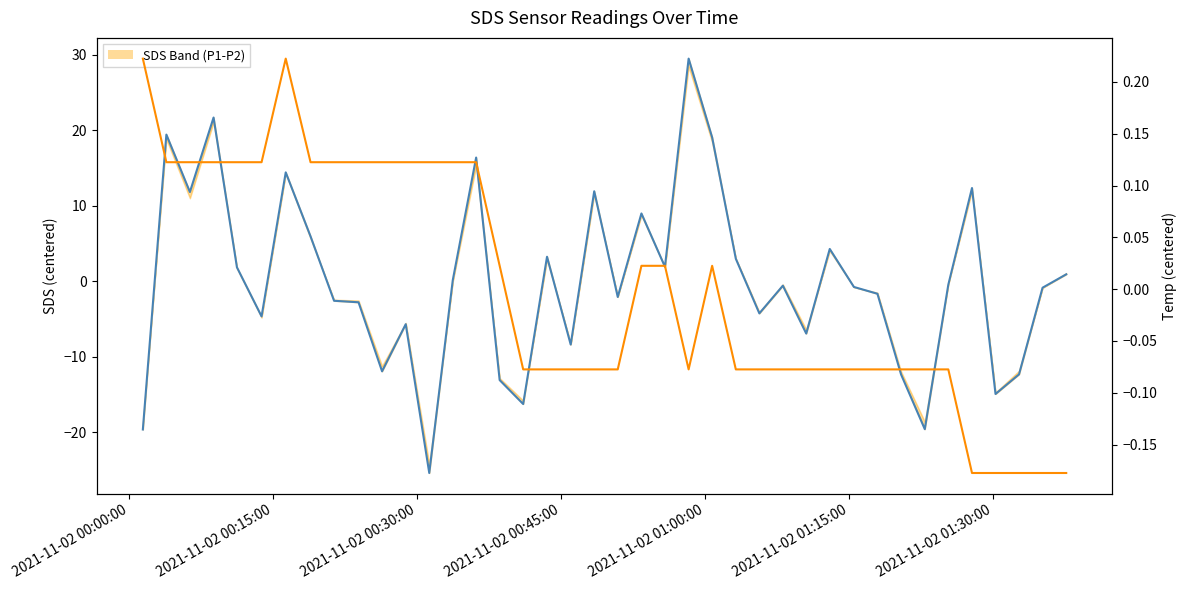

How many values in the SDS_P1 series exceed 0?

18